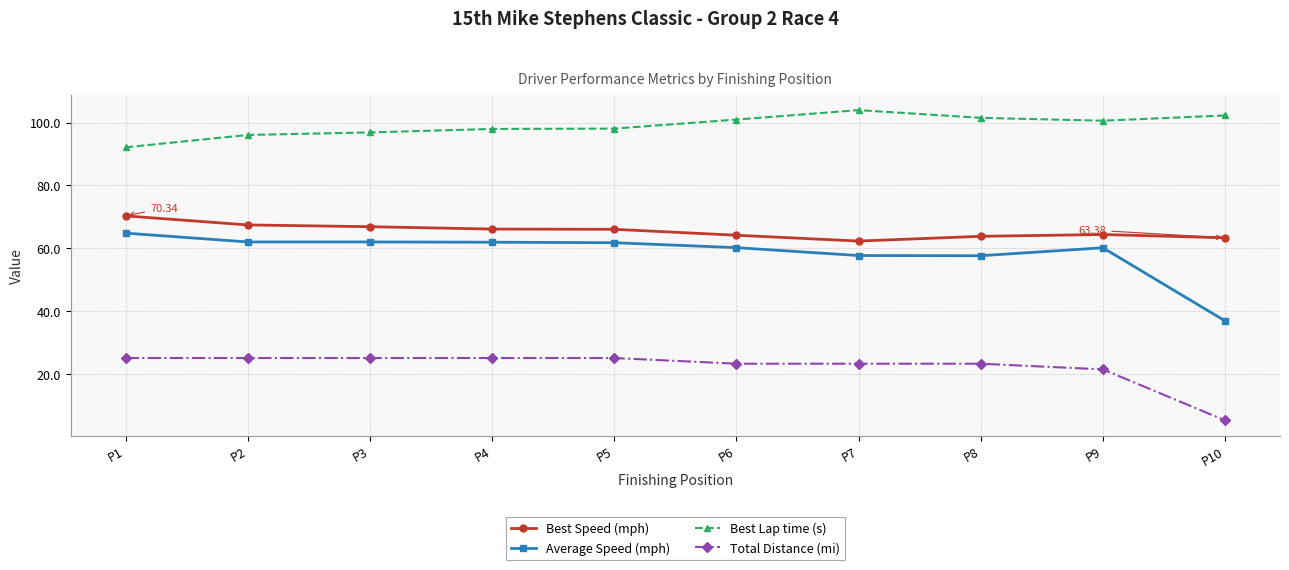

True or false: Best Lap time (s) and Total Distance (mi) intersect in this chart.

False